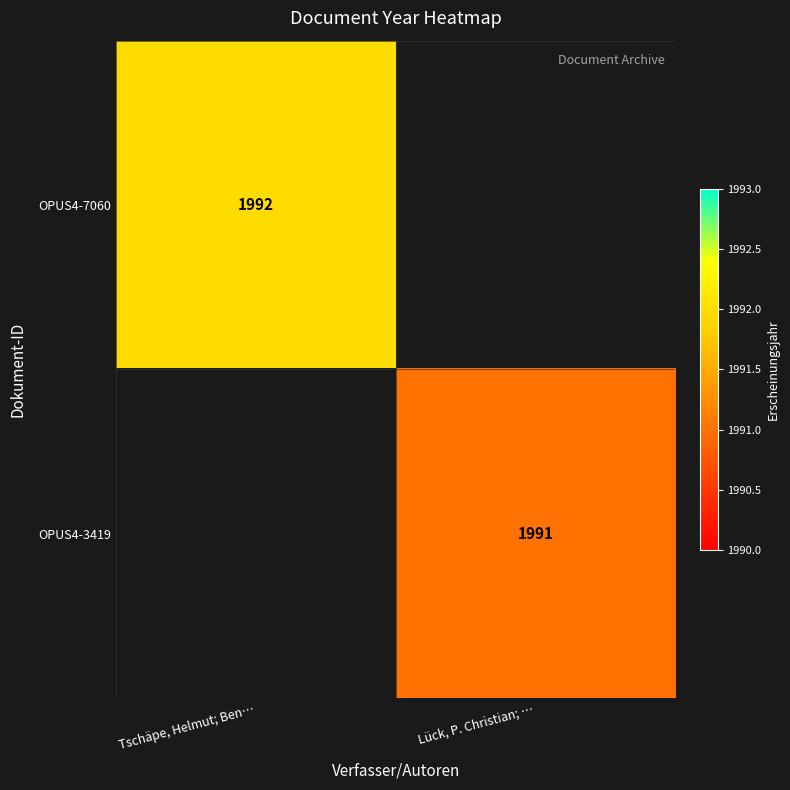

Is the value of OPUS4-3419 at Lück, P. Christian; … greater than the value of OPUS4-7060 at Tschäpe, Helmut; Ben…?

No